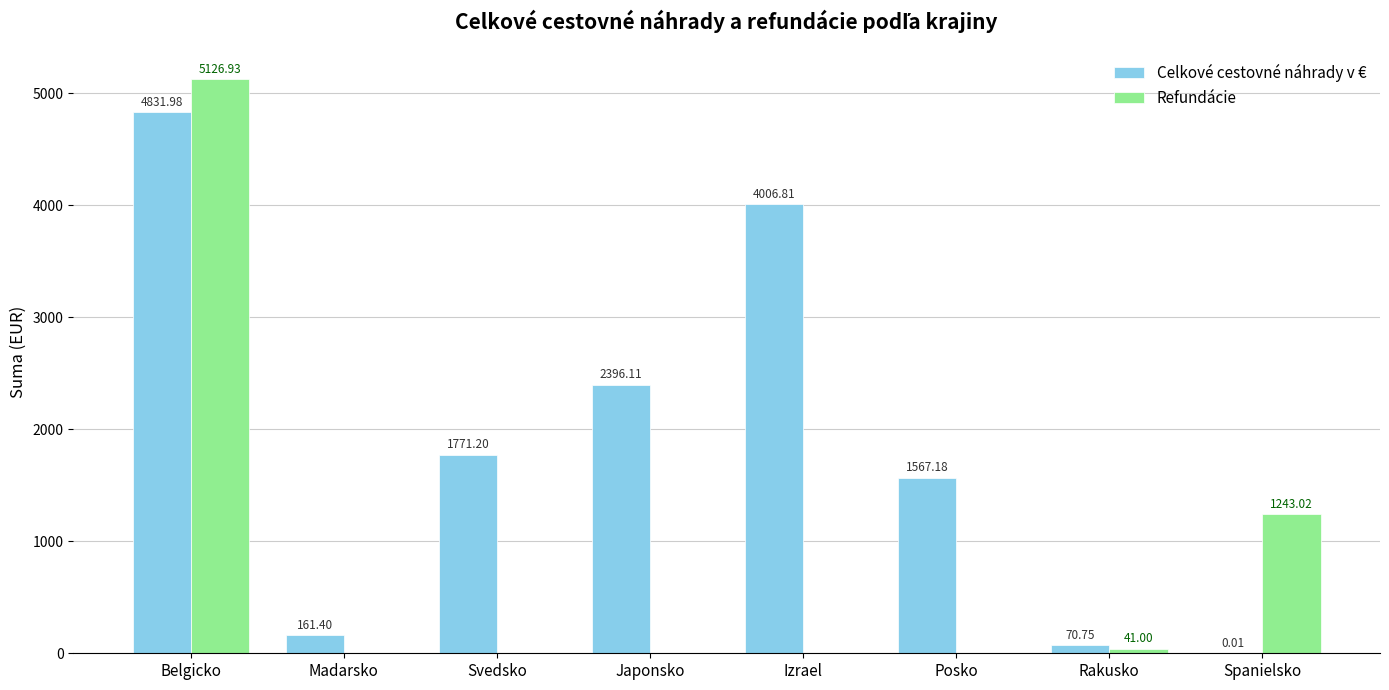

The Celkové cestovné náhrady v € series shows 4006.8 at Izrael. True or false?

True